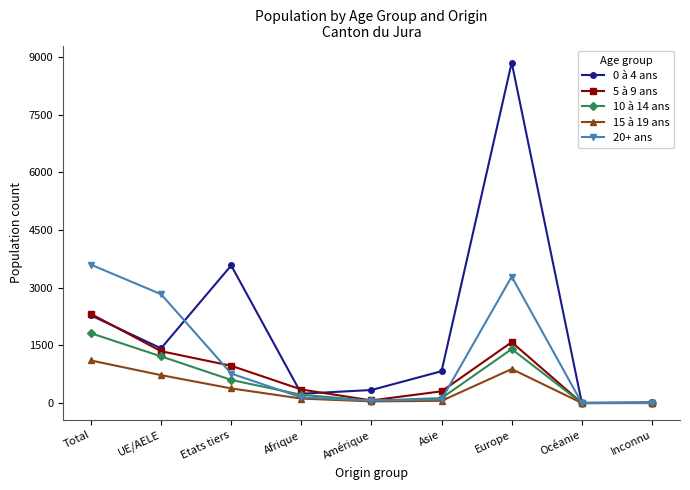

Which series has the largest total across all categories?

0 à 4 ans